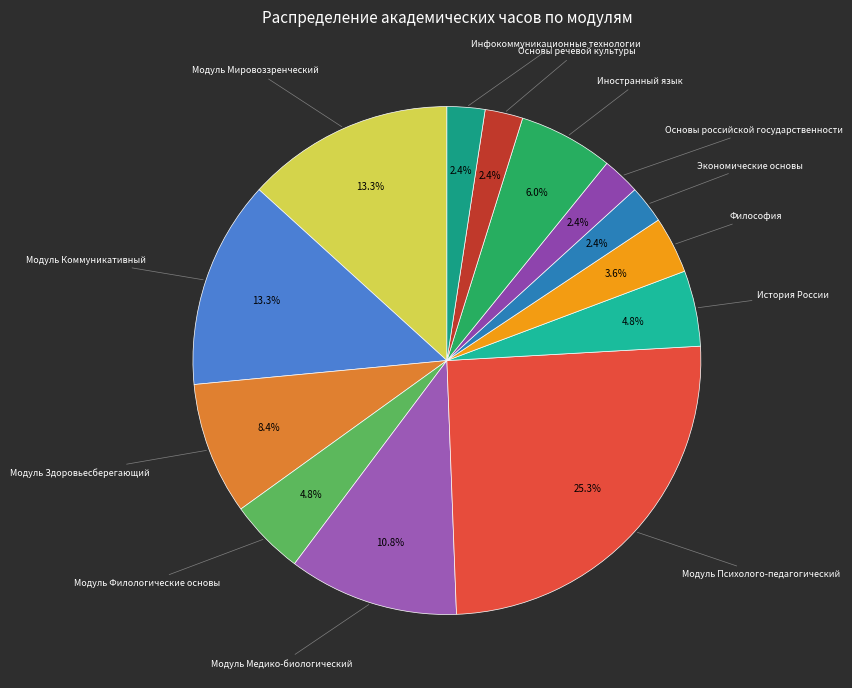

Does any single category account for the majority?

No